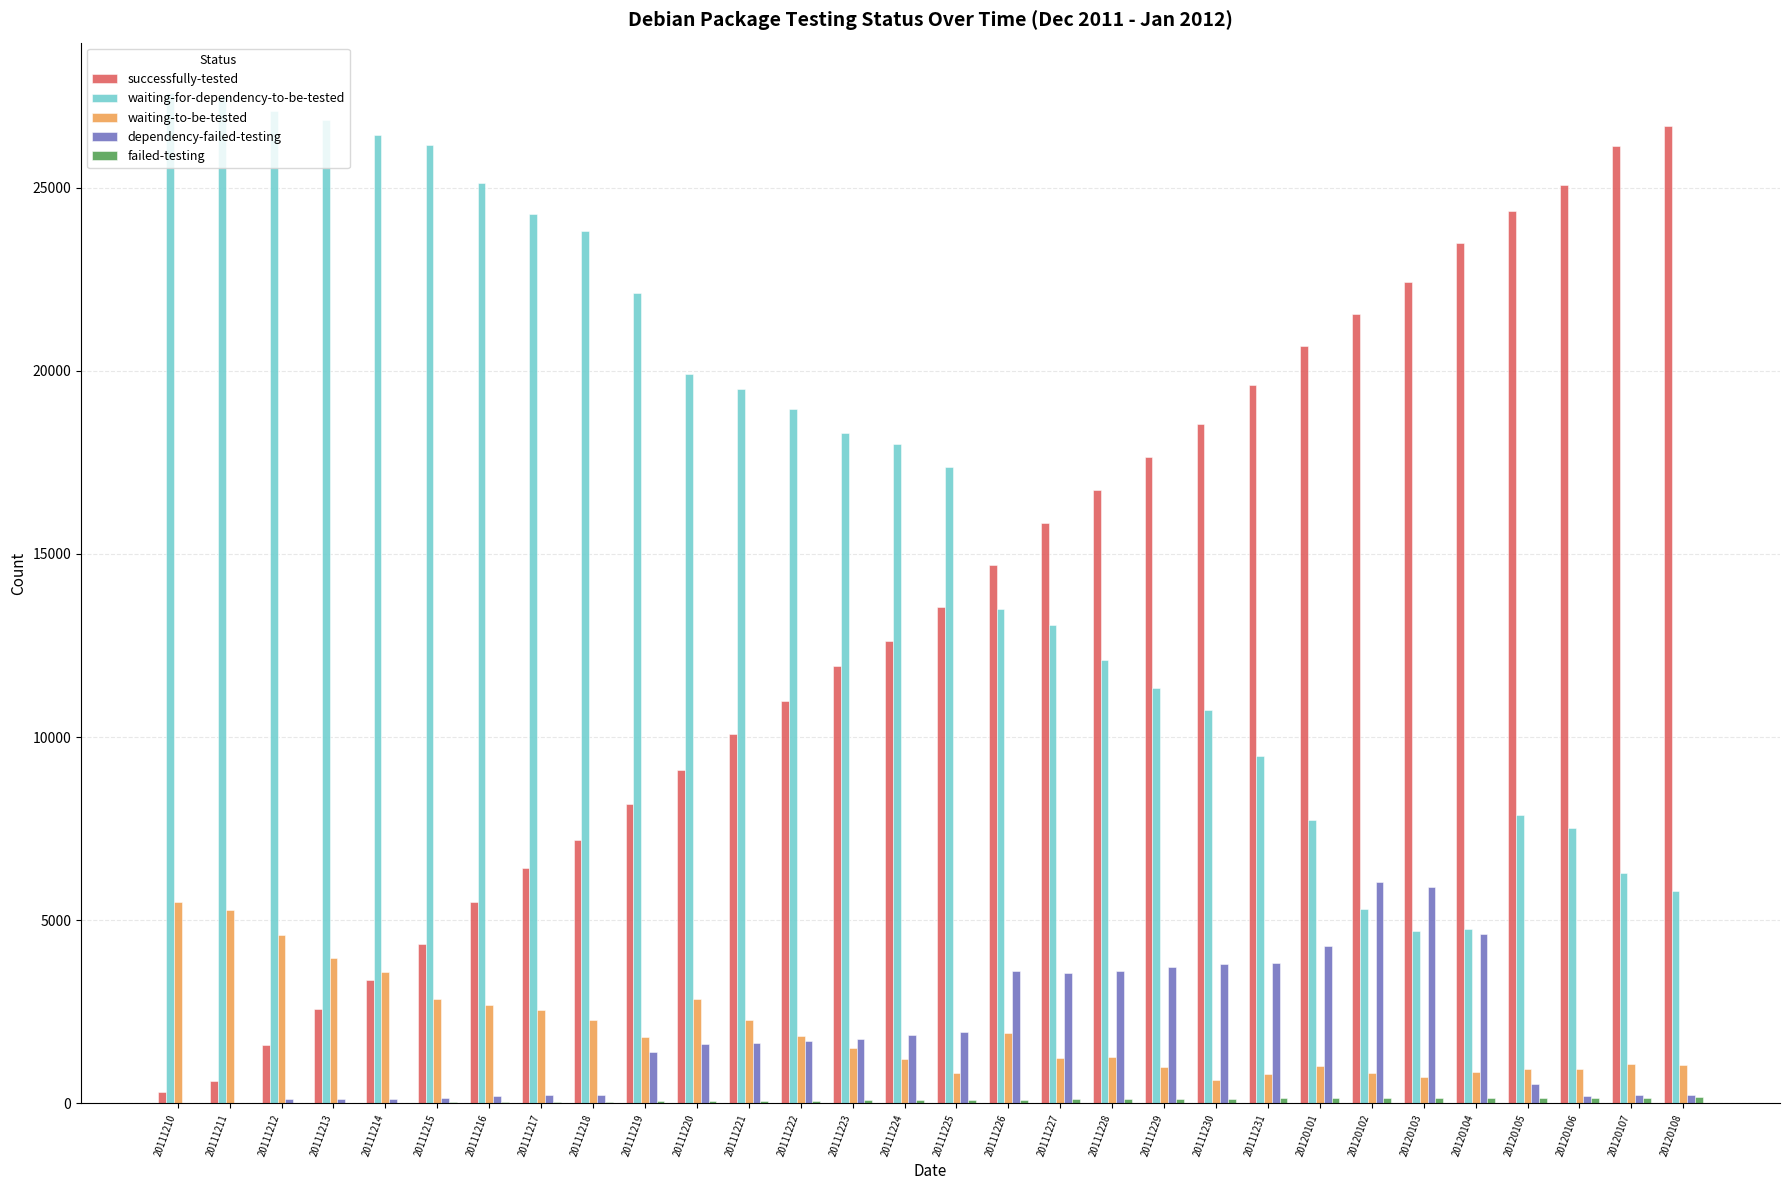

How many data points does each series have?

30